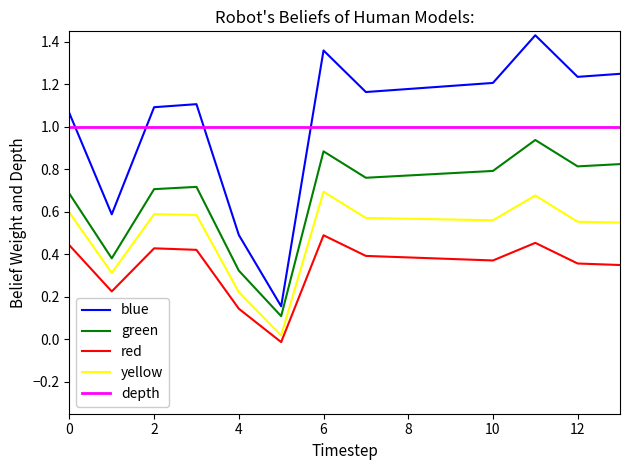

At how many categories does at least one series exceed 0?

14